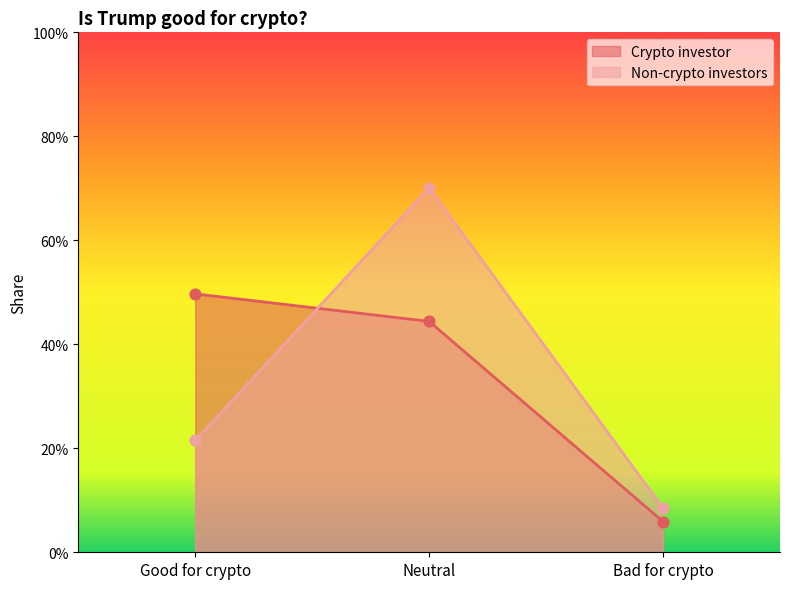

Is the value of Crypto investor at Bad for crypto greater than the value of Non-crypto investors at Good for crypto?

No